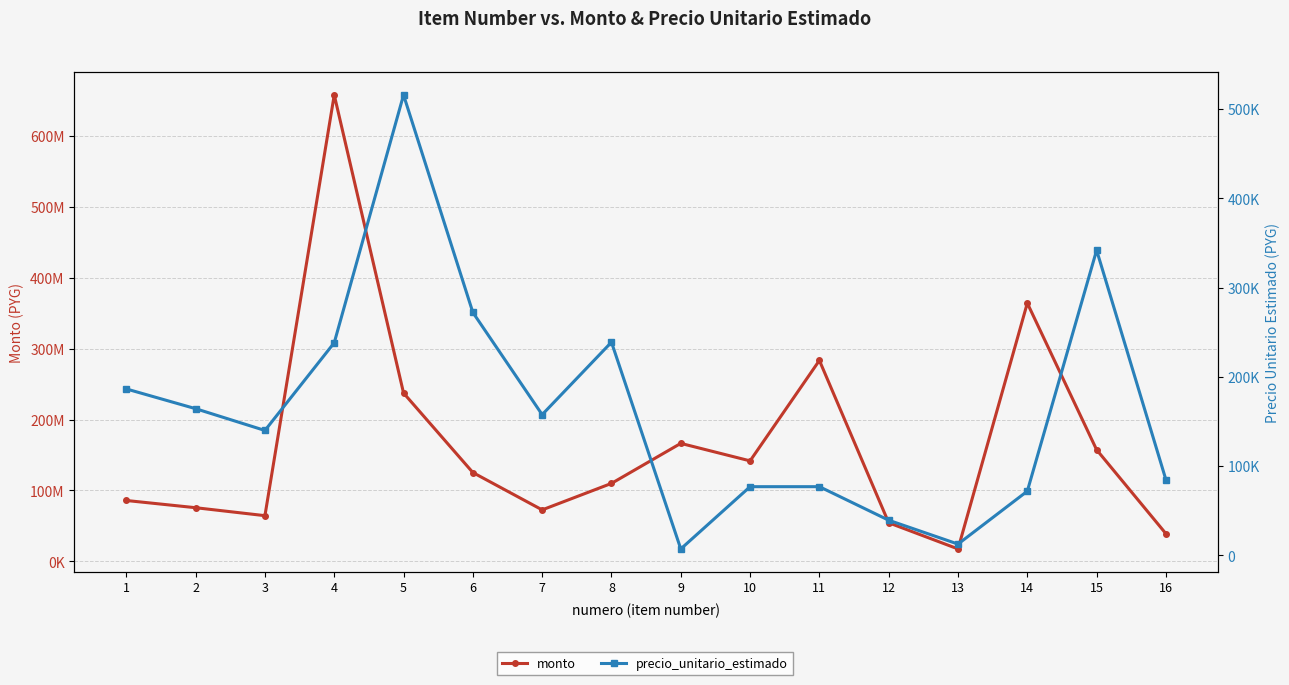

Reading right to left, list all the values displayed in this chart.

monto: 38979940	157320000	364183380	17479080	54372000	283360000	141680000	166359000	109909180	72553960	125242360	237360000	657799080	64400000	75624000	85805180
precio_unitario_estimado: 84739	342000	71973	12666	39400	77000	77000	7233	238933	157726	272266	516000	238333	140000	164400	186533